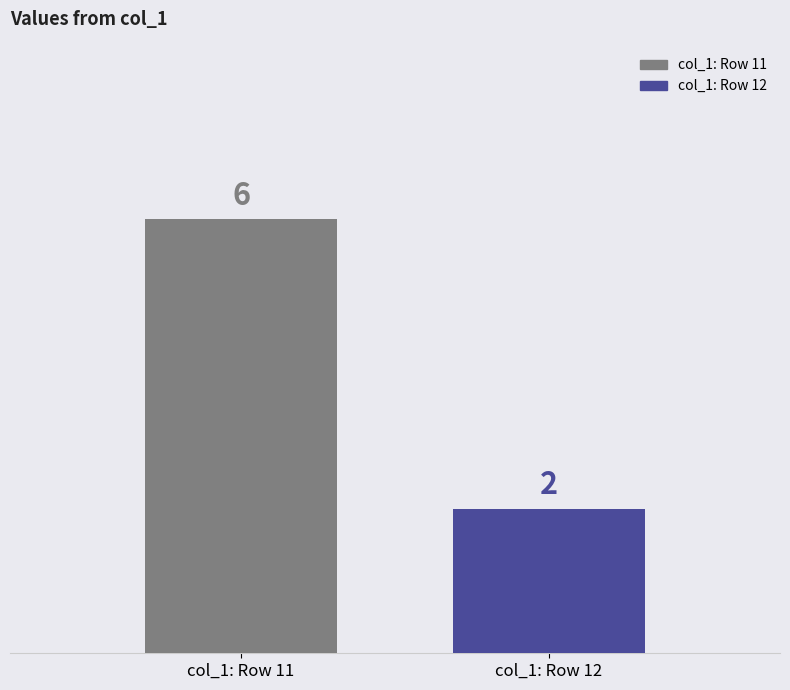

What is the lowest value of the col_1: Row 11 series?

6